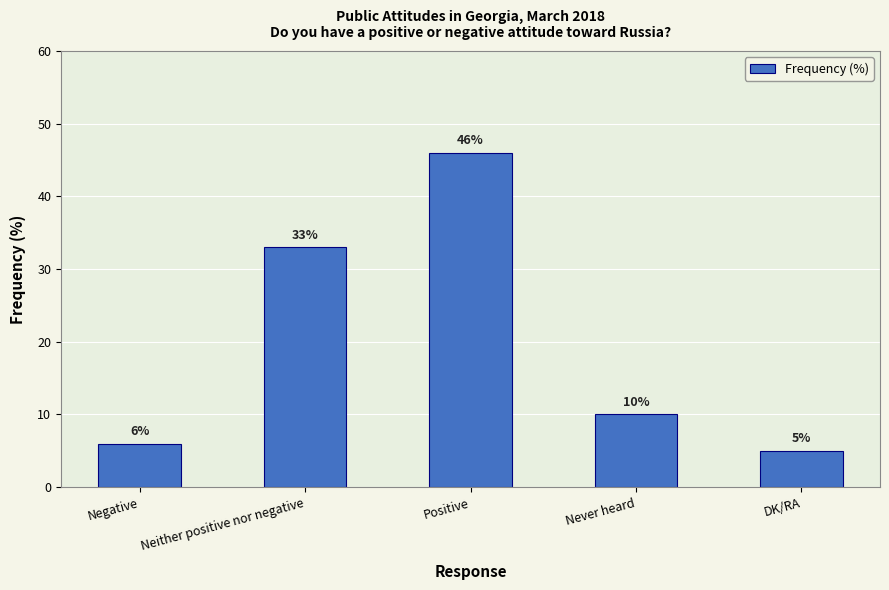

What is the minimum value shown in the chart?

5